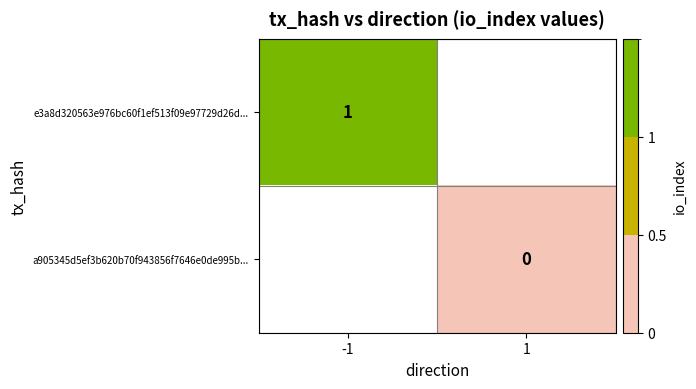

Which series has the largest range (max minus min)?

e3a8d320563e976bc60f1ef513f09e97729d26d...